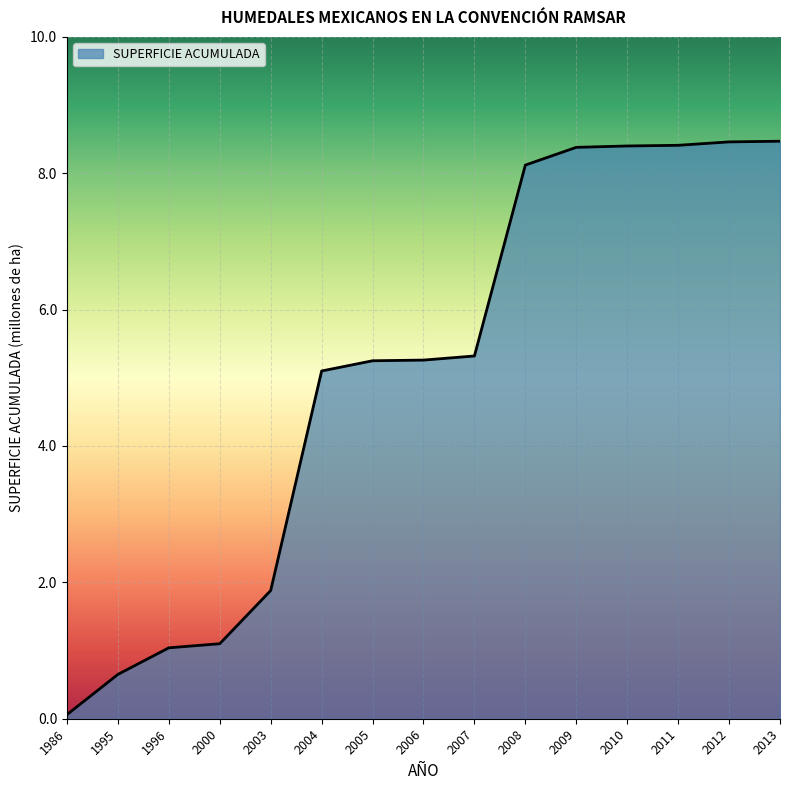

Which has a higher value, 2012 or 2000?

2012